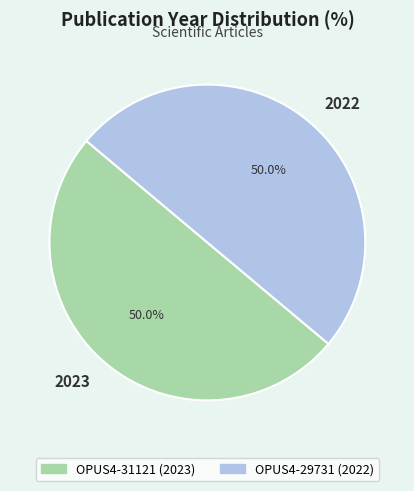

What portion of the pie excludes 2023?

50.0%